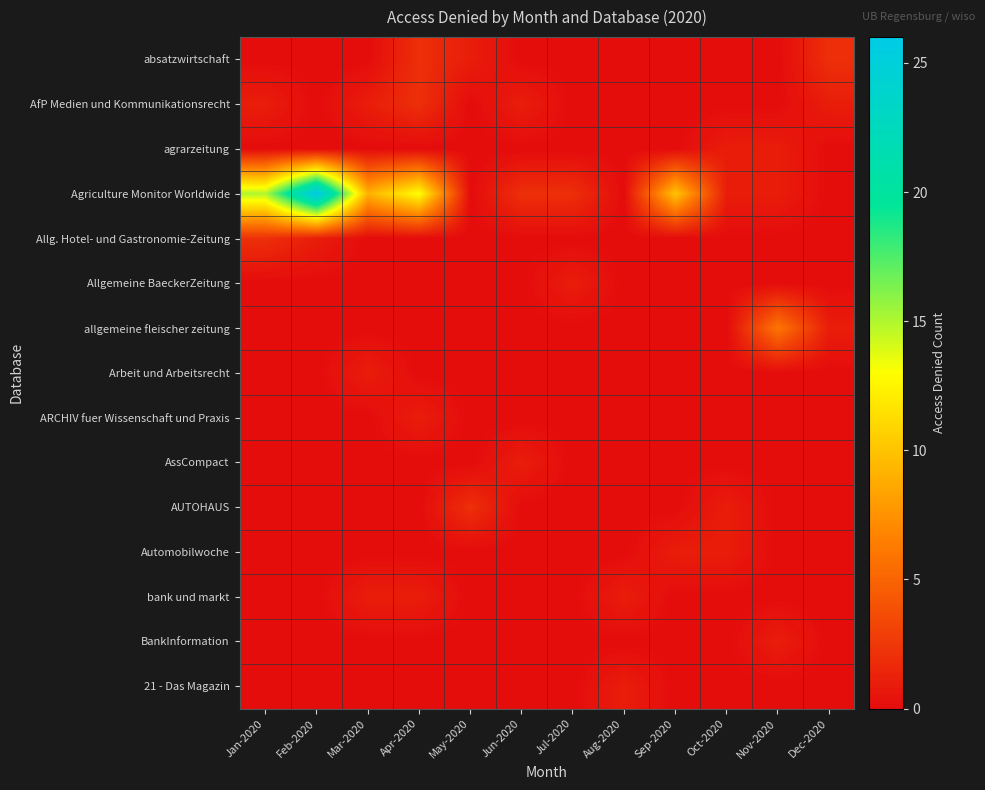

Which series has the widest spread of values?

Agriculture Monitor Worldwide